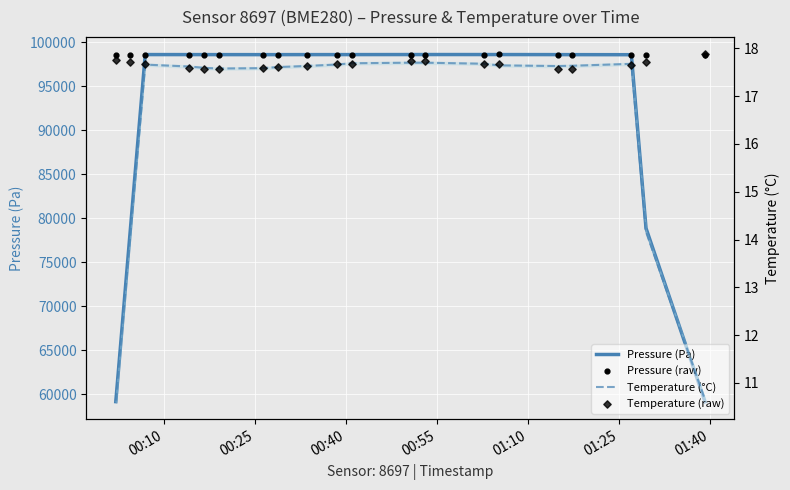

Which series contains the lowest Y value?

Temperature (°C)